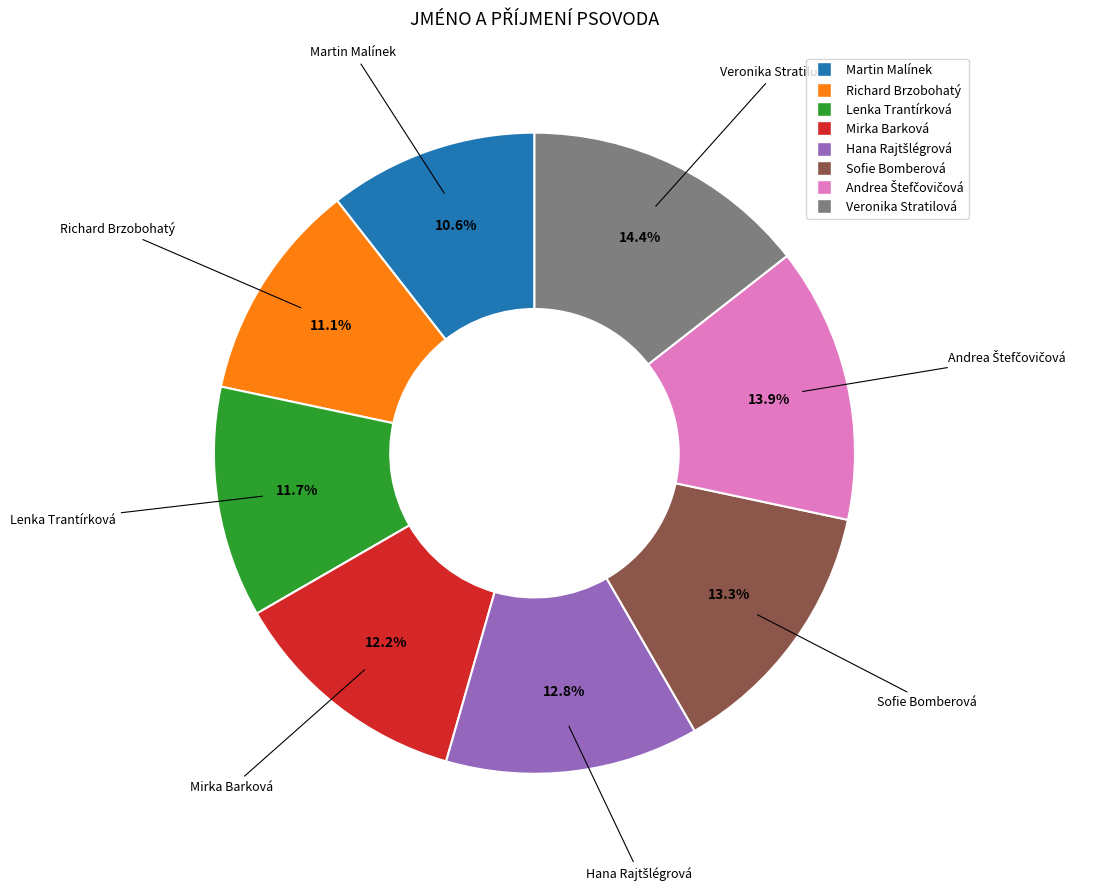

What is the ratio of the value at Veronika Stratilová to the value at Richard Brzobohatý?

1.3